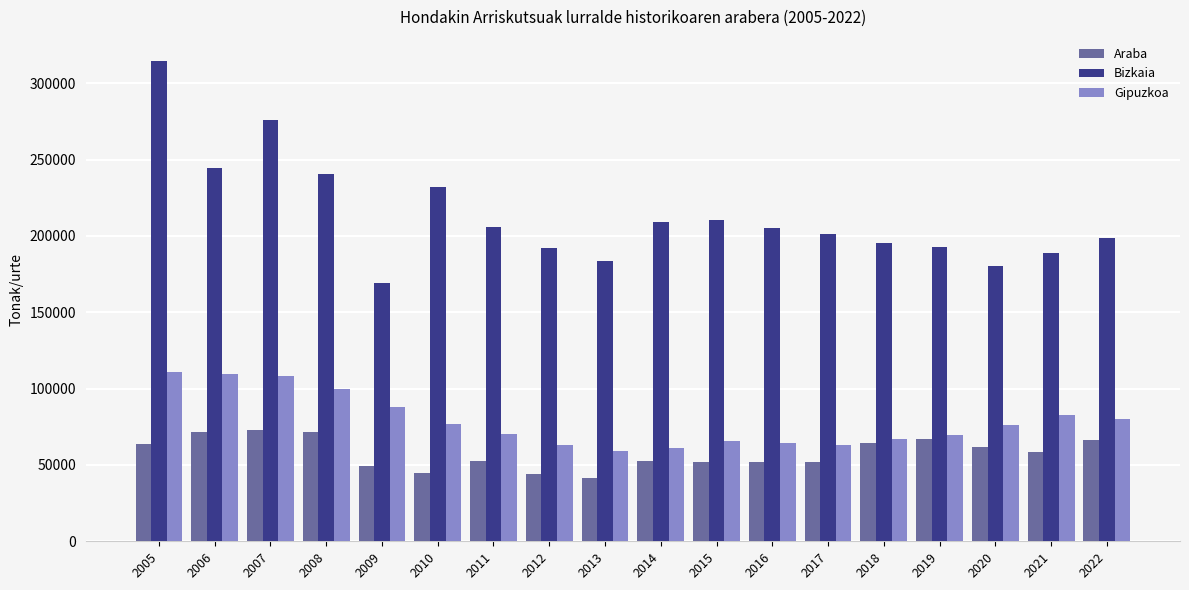

What is the difference between the maximum and minimum values in the Bizkaia series?

145173.8